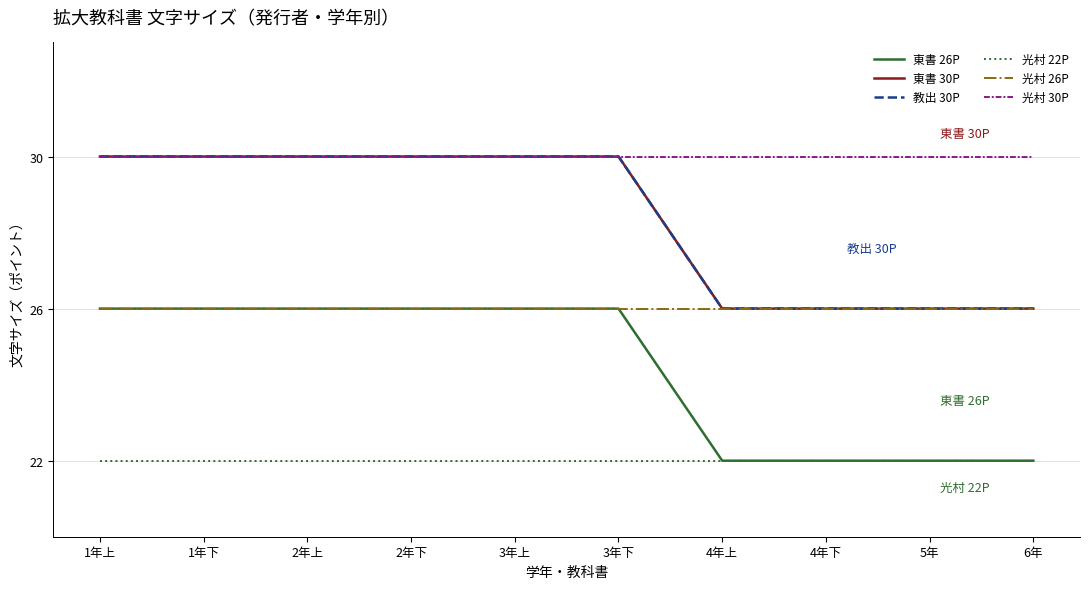

Is this an area chart (filled region under the line)?

No